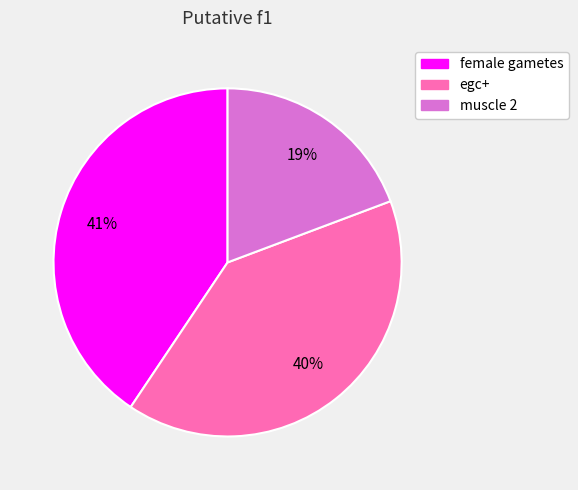

Combined, do egc+ and female gametes account for over 50%?

Yes